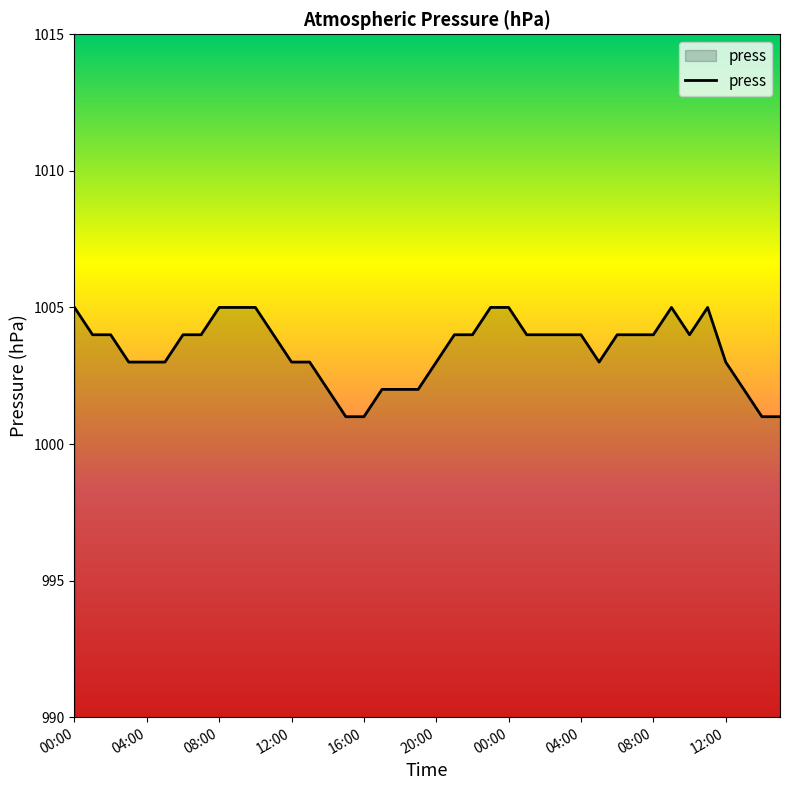

What is the maximum value shown in the chart?

1005